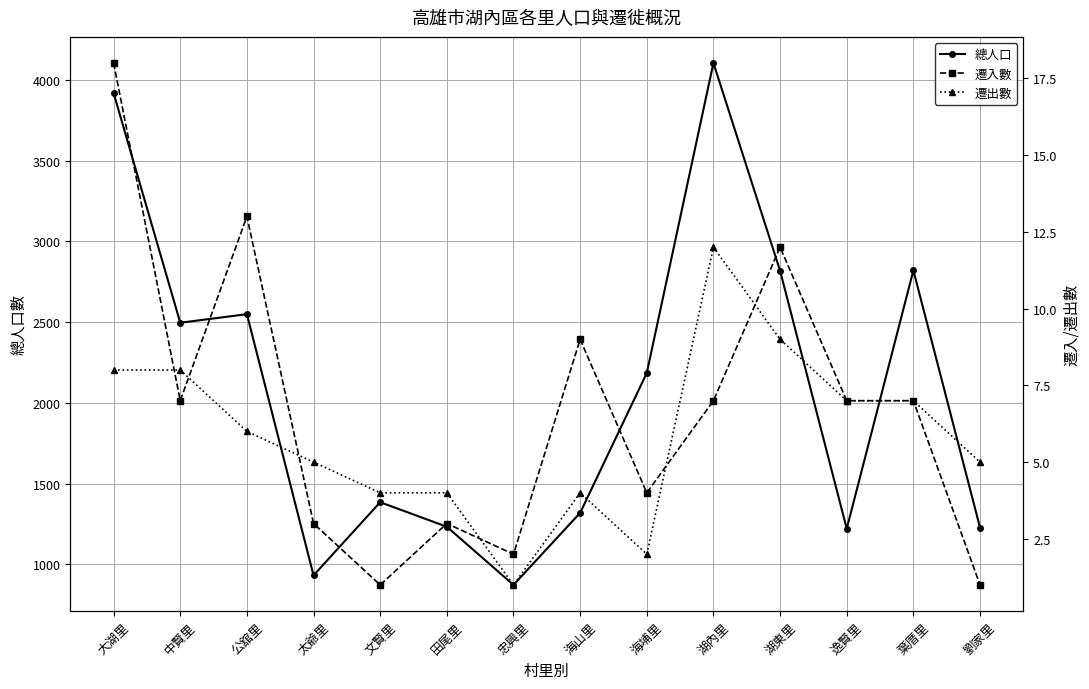

Which category has the lowest value in the 遷入數 series?

文賢里